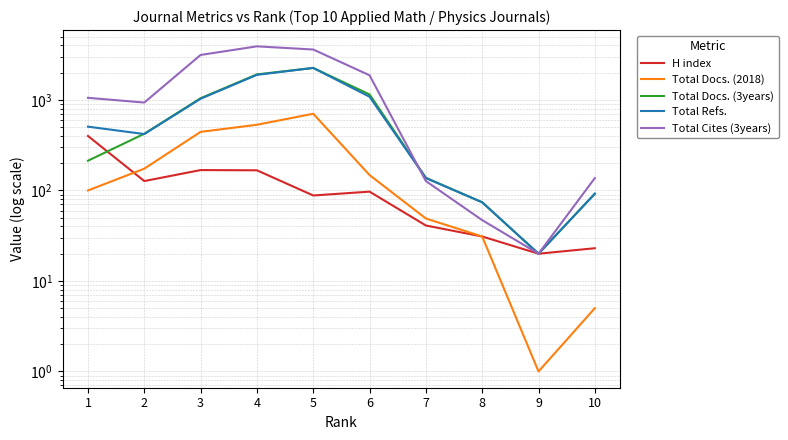

How many lines are shown in the chart?

5